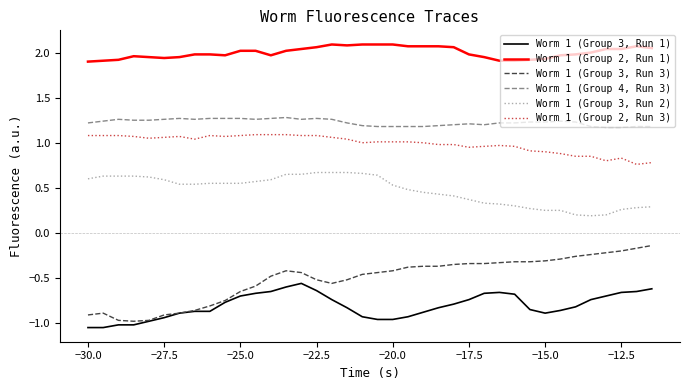

Which series has the largest total across all categories?

Worm 1 (Group 2, Run 1)